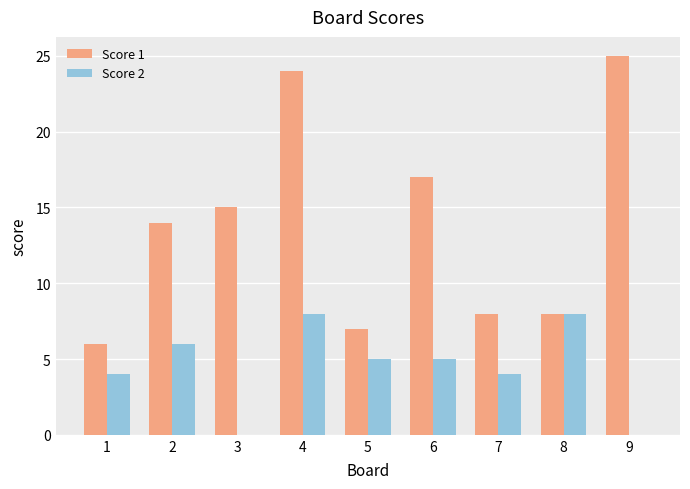

How many categories are shown in the chart?

9